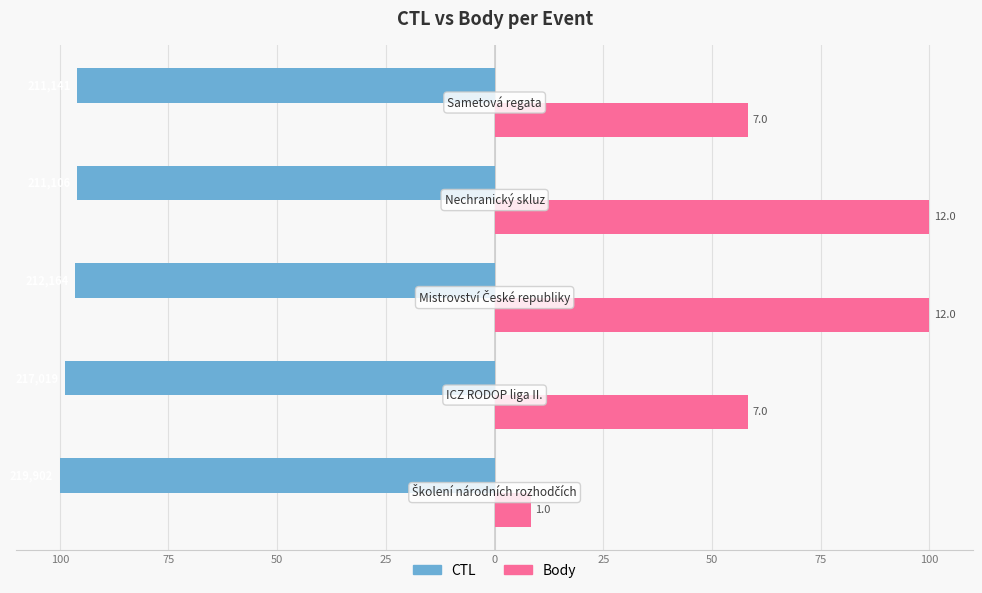

What is the value of the Body bar at the 2nd from the left?

58.3